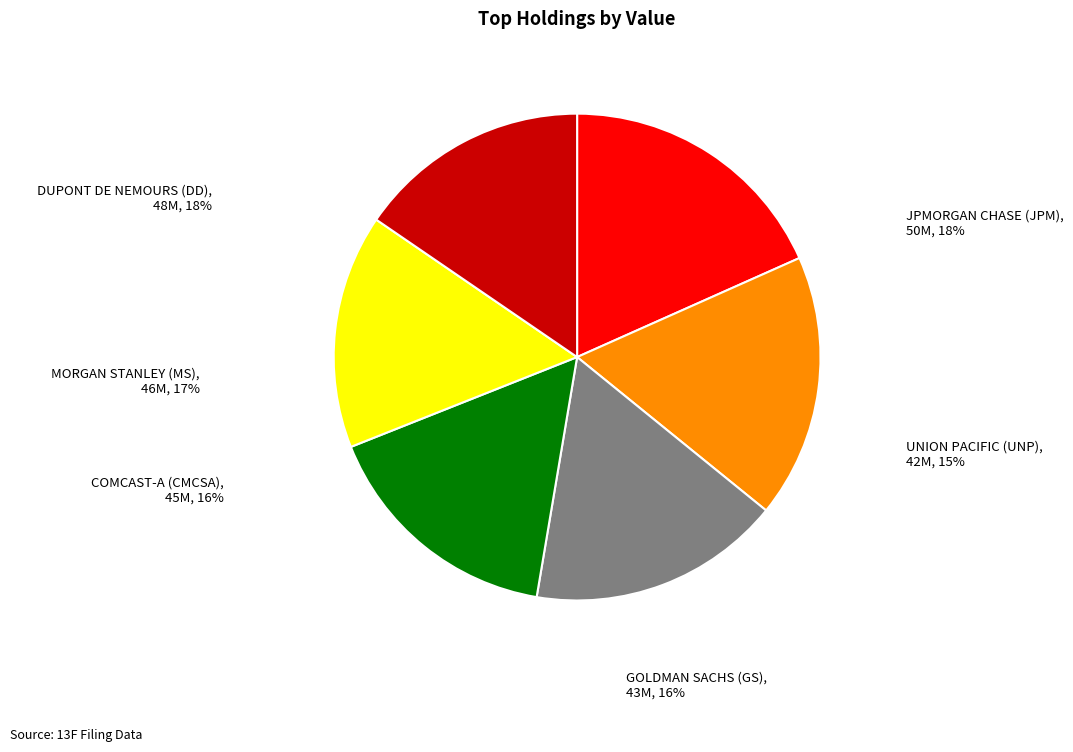

Is it true that GOLDMAN SACHS (GS) is 16% of the pie?

True